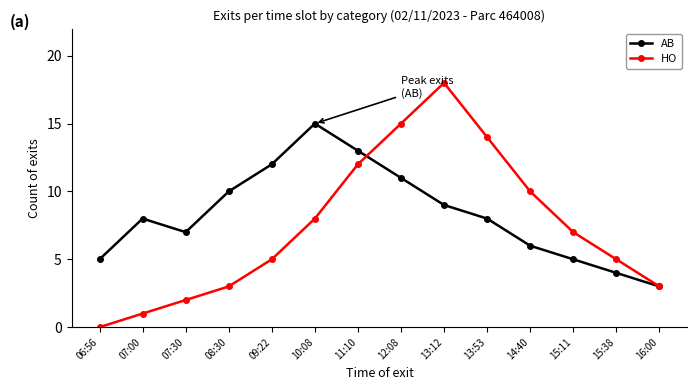

Count the number of categories in the chart.

14